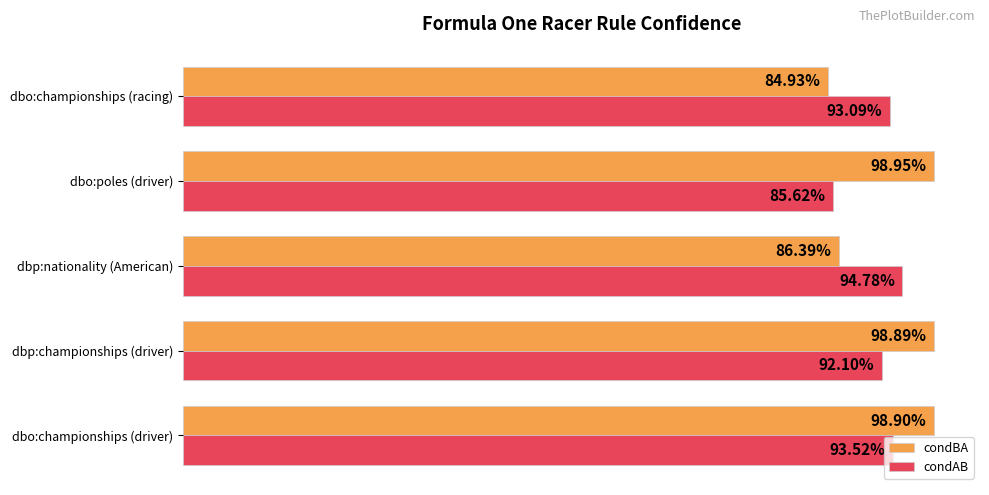

What are all the series names shown in the legend?

condBA, condAB